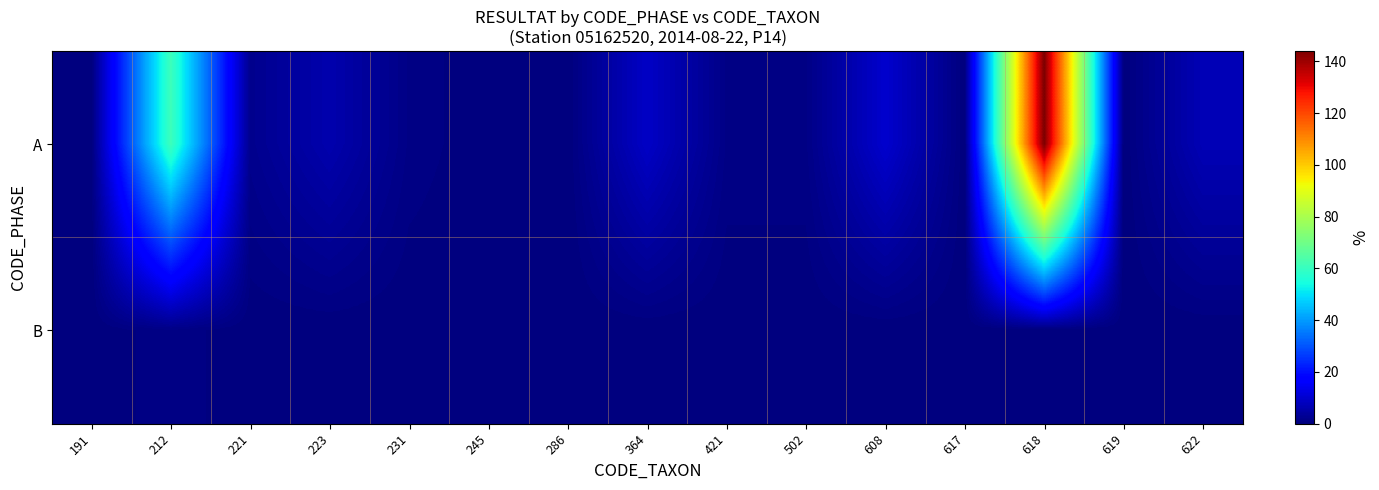

At 191, list the series in order from smallest to largest.

A, B